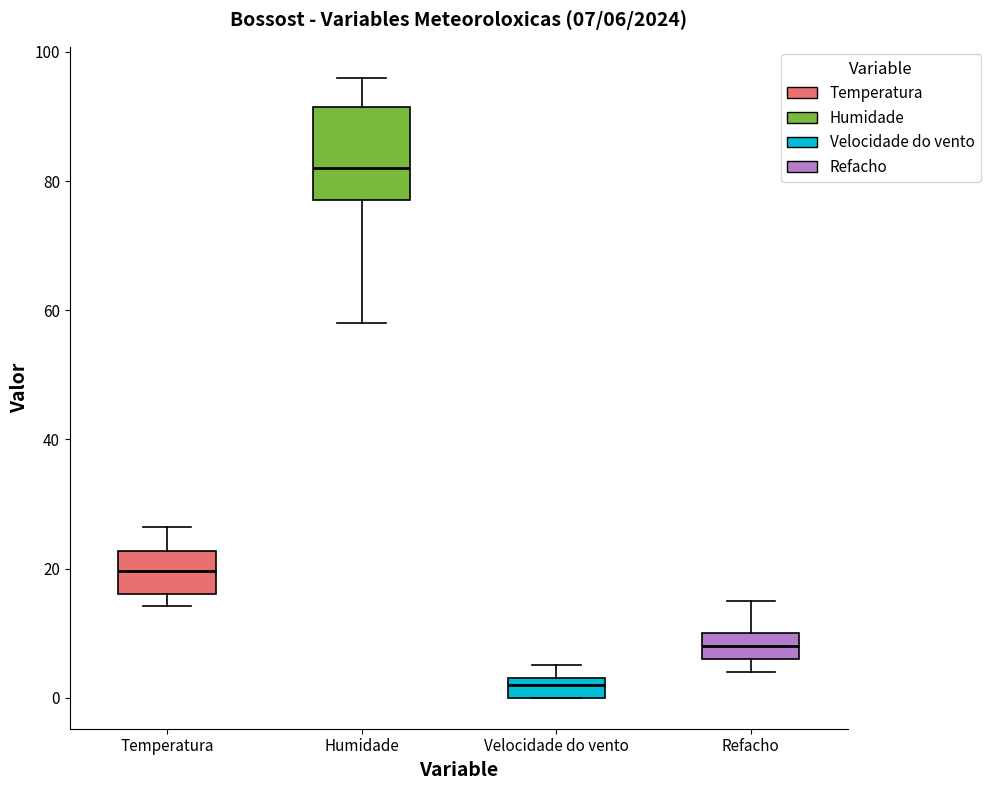

Which box is the tallest, from its lower edge to its upper edge?

Humidade